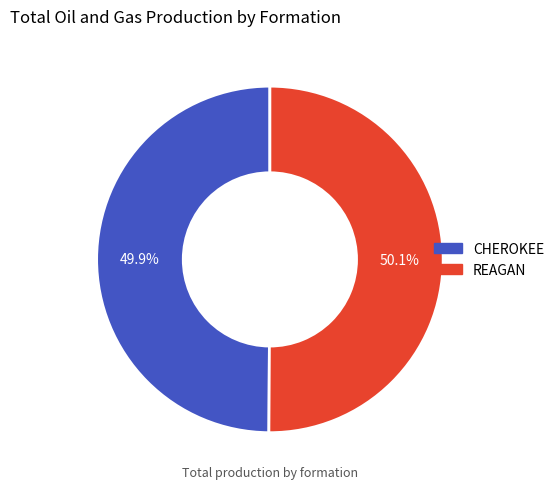

Is there a majority slice in this chart?

Yes